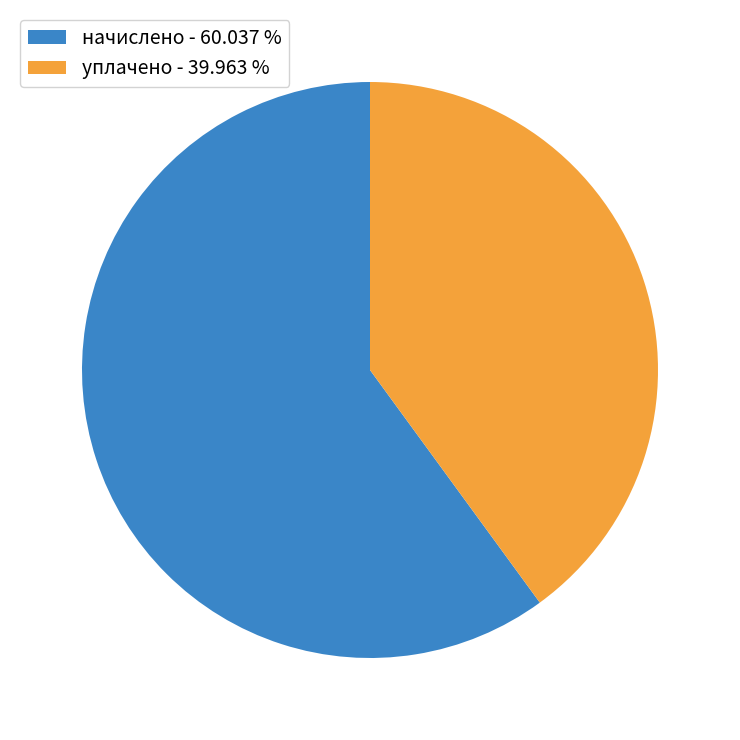

Does начислено - 60.037 % represent more than half of the total?

Yes